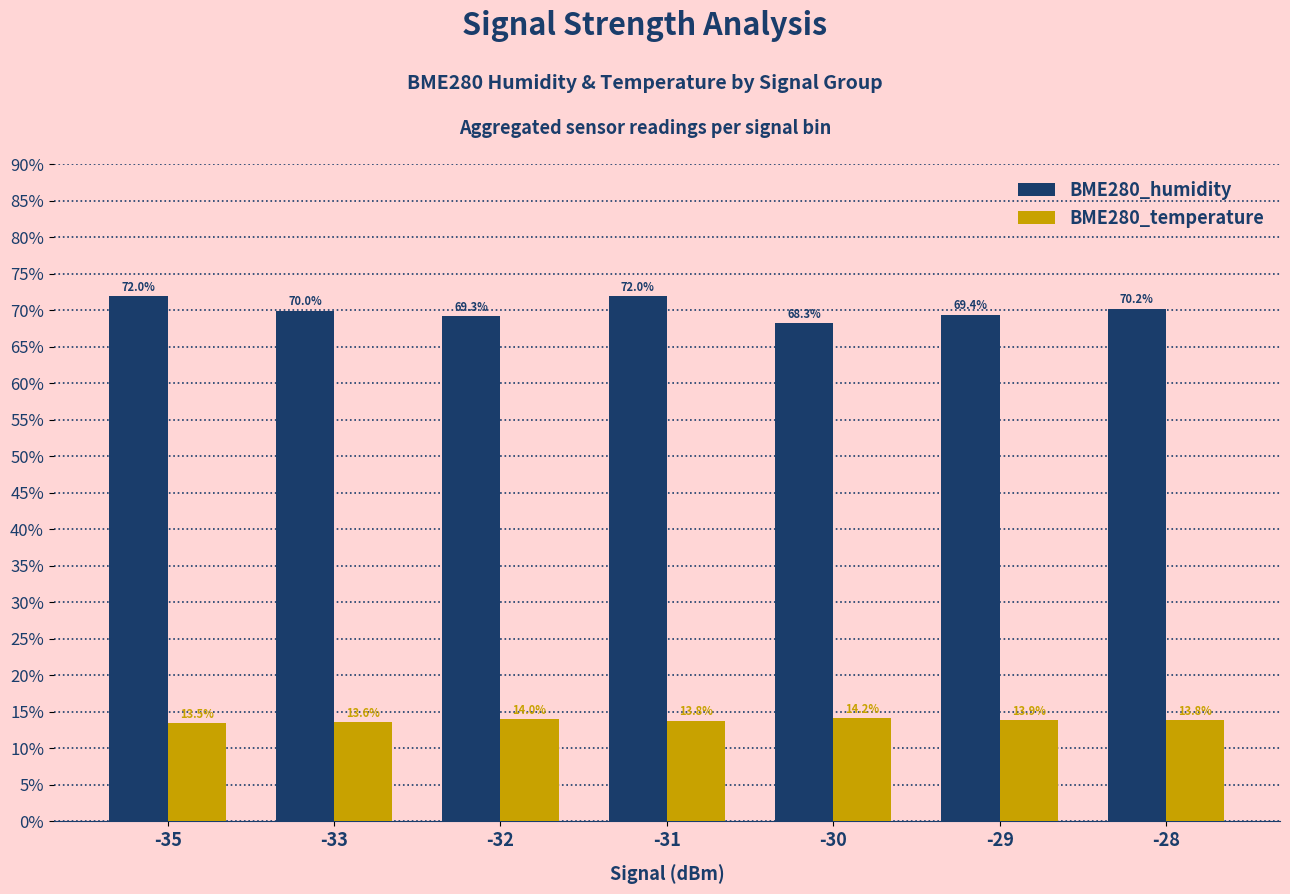

How many bars are there in total?

14